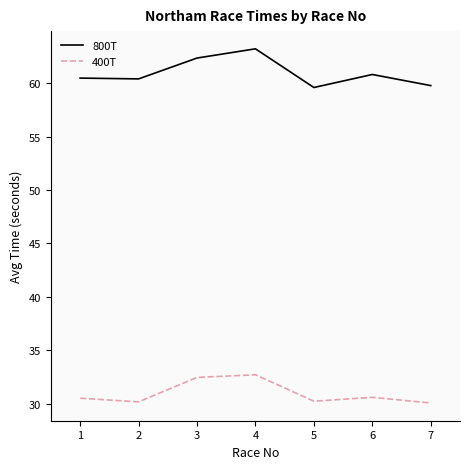

Between 6 and 7, which series saw the biggest shift?

800T